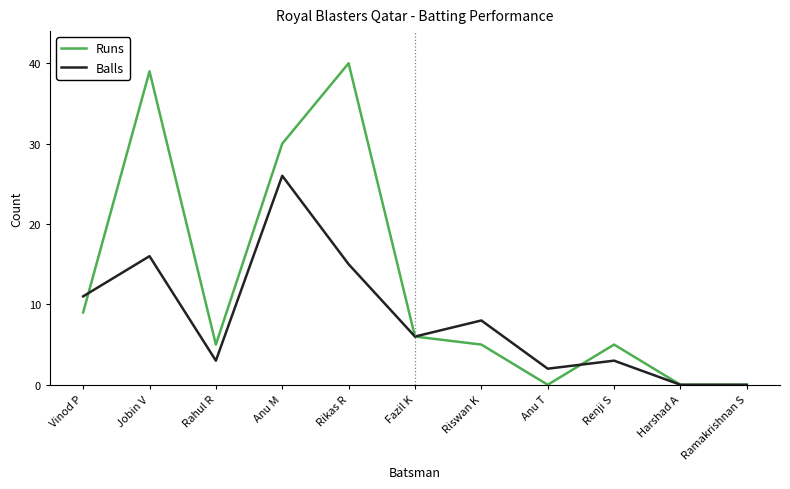

Rank the series by their maximum value, from lowest to highest.

Balls, Runs